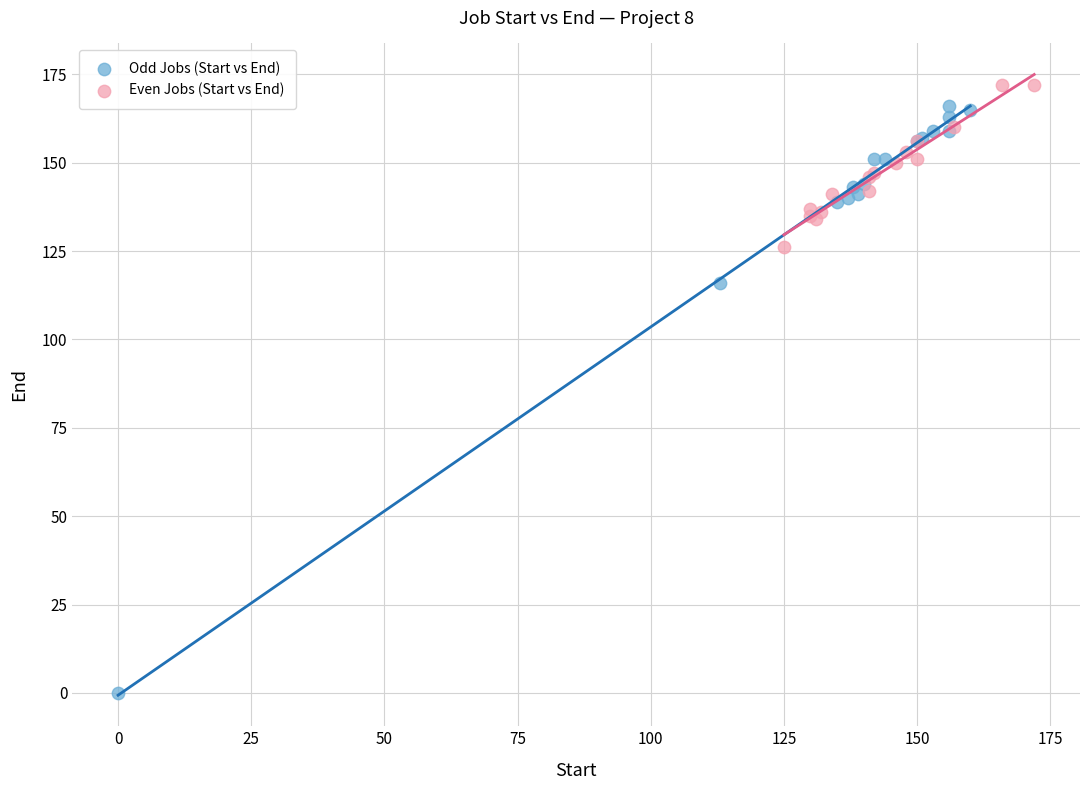

What are all the series names shown in the legend?

Odd Jobs (Start vs End), Even Jobs (Start vs End)